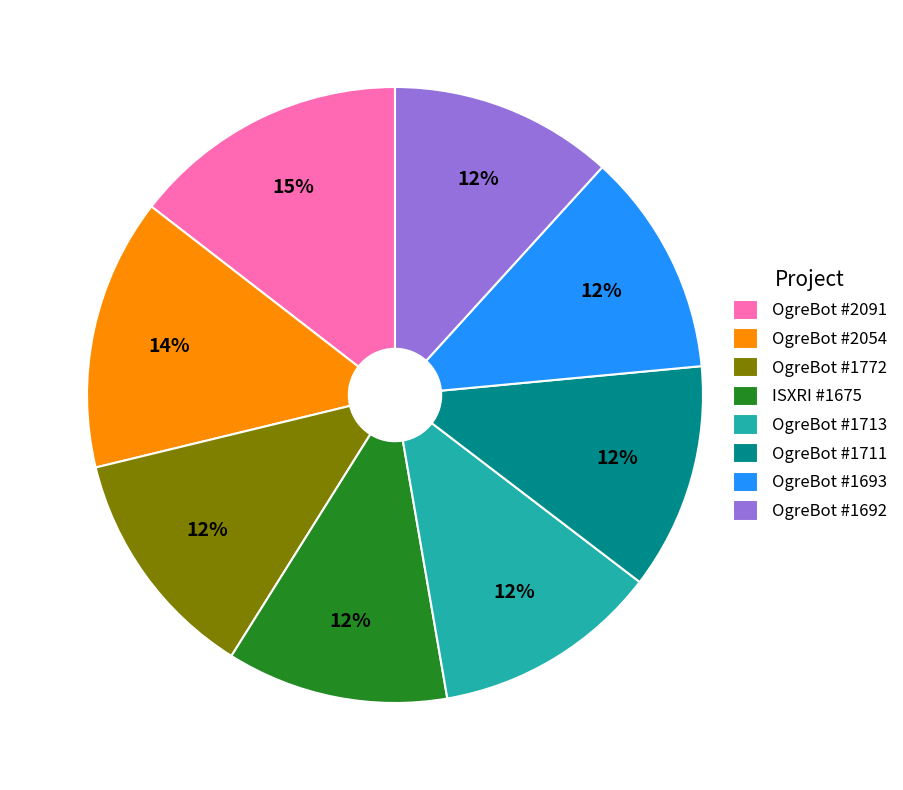

To the nearest percent, what portion does OgreBot #2091 represent?

15%